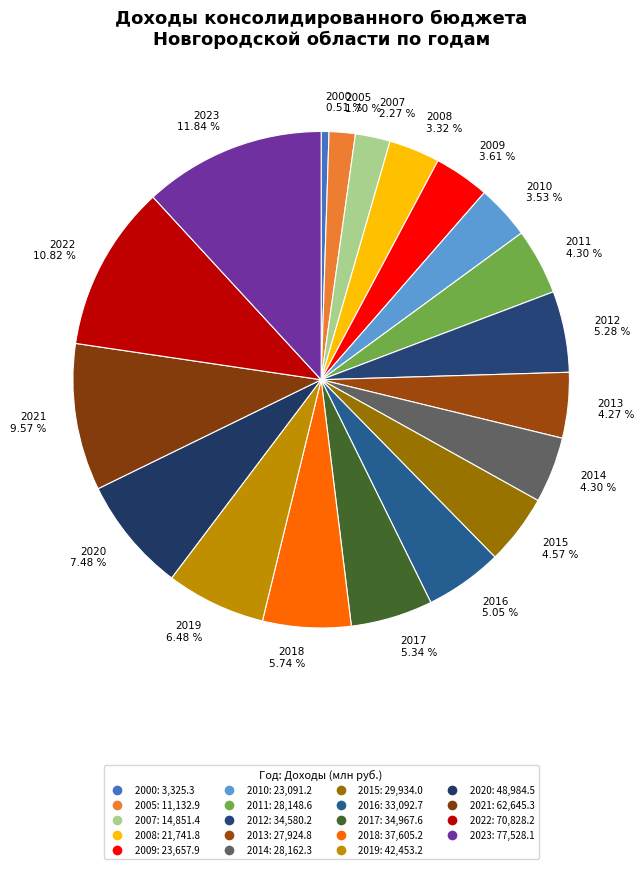

Is 2010 the majority of the pie?

No